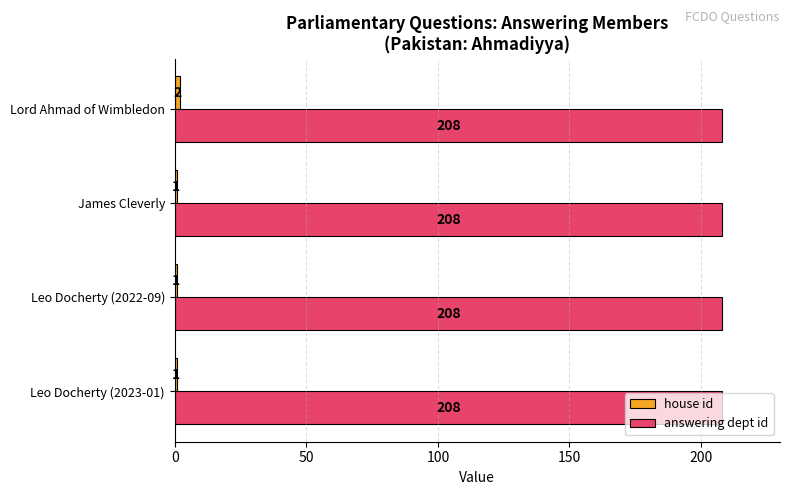

How many data points does each series have?

4